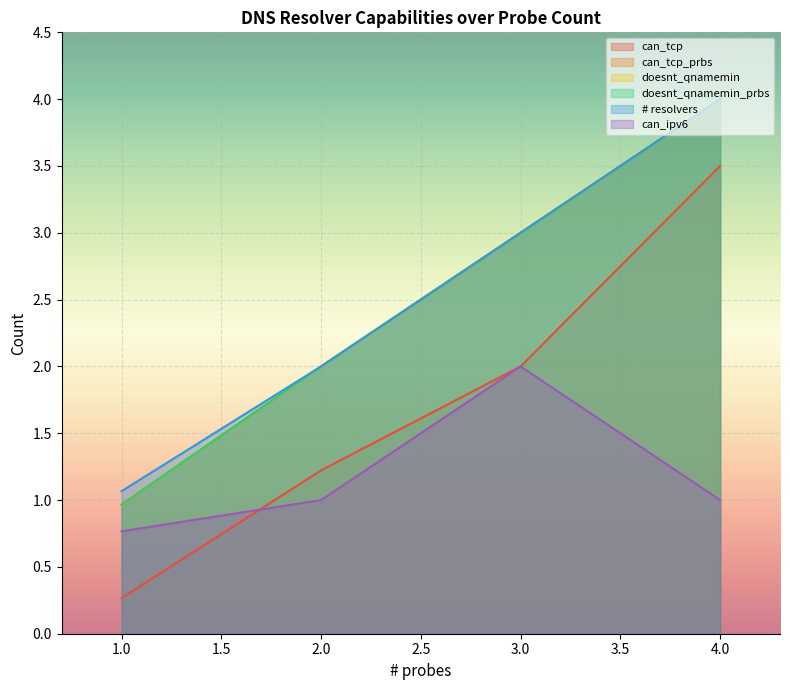

At 0, list the series in order from largest to smallest.

# resolvers, doesnt_qnamemin, doesnt_qnamemin_prbs, can_tcp, can_ipv6, can_tcp_prbs